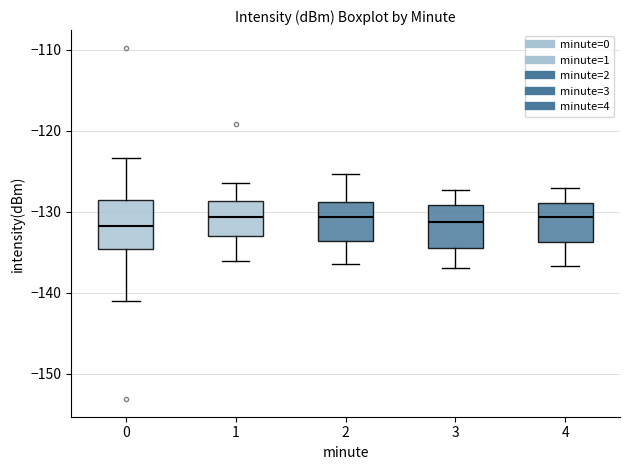

Where does the upper whisker of the box at x = 2 end on the y-axis? The values are not printed on the chart, so give them approximately, as read against the axis.

-125